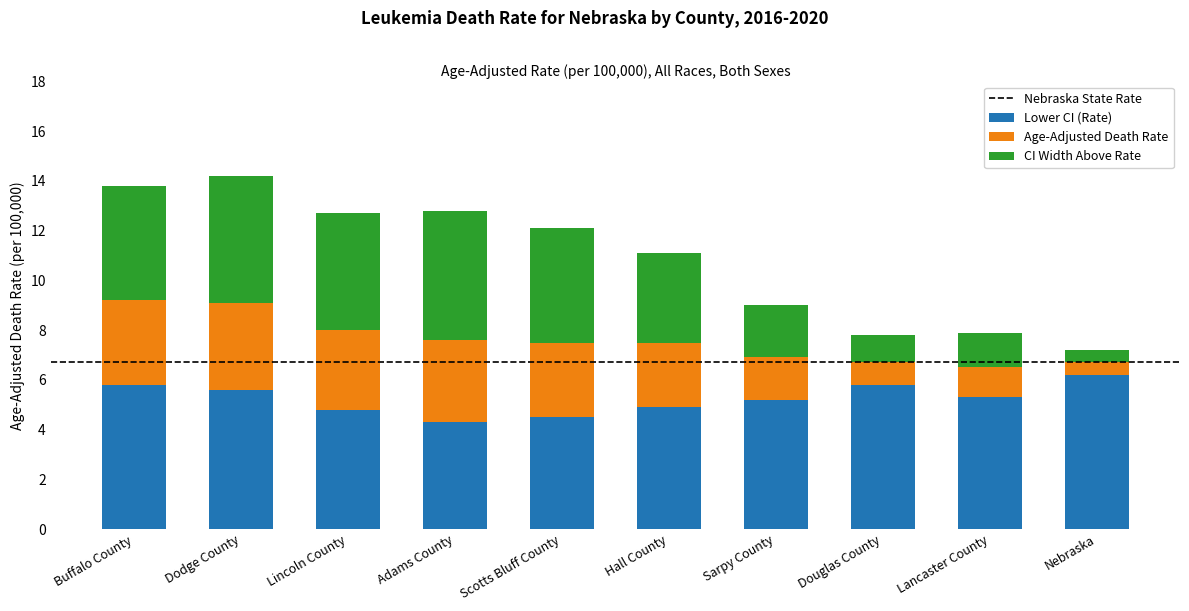

Reading left to right, what are the values for Lower CI (Rate)?

5.8	5.6	4.8	4.3	4.5	4.9	5.2	5.8	5.3	6.2